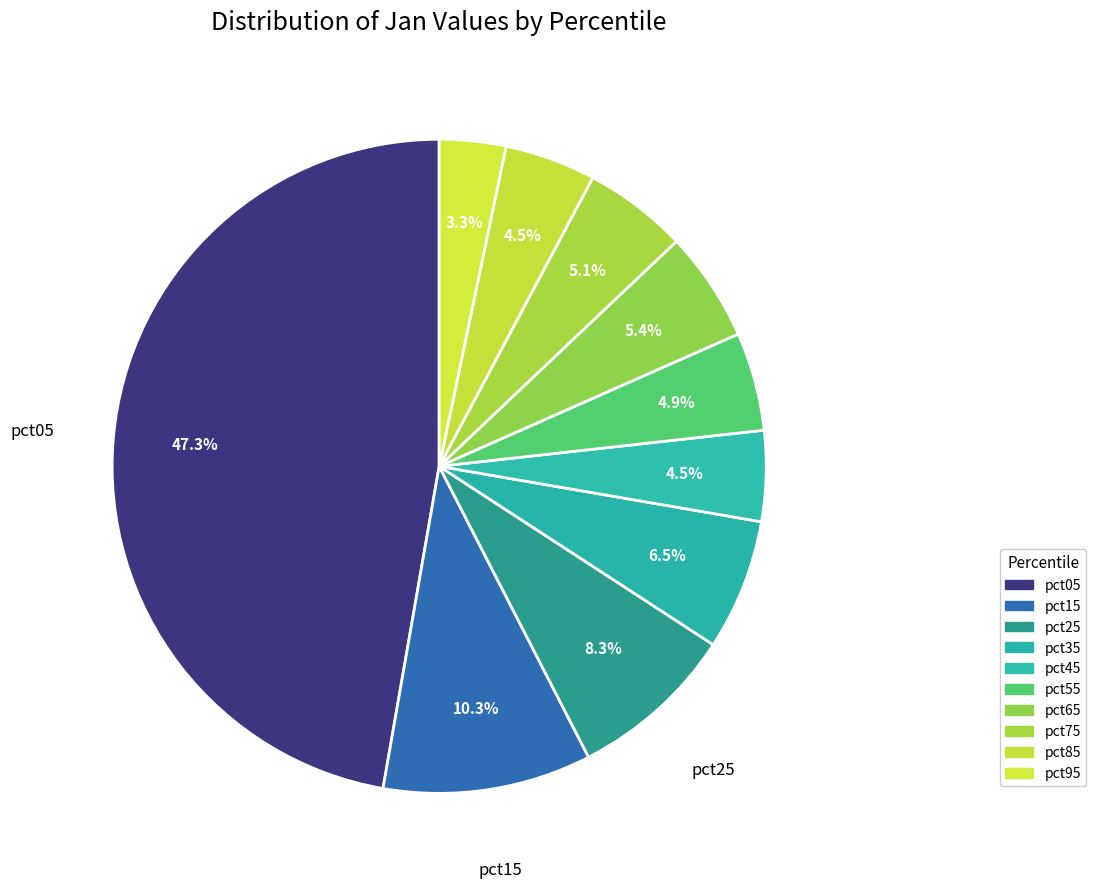

How many slices are in this pie chart?

10